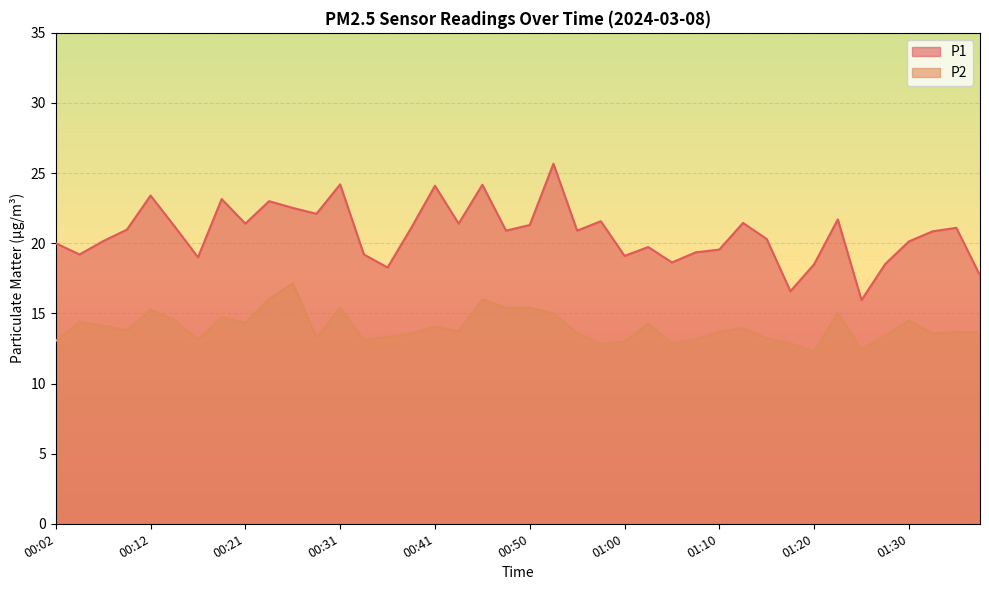

Which series has the largest range (max minus min)?

P1